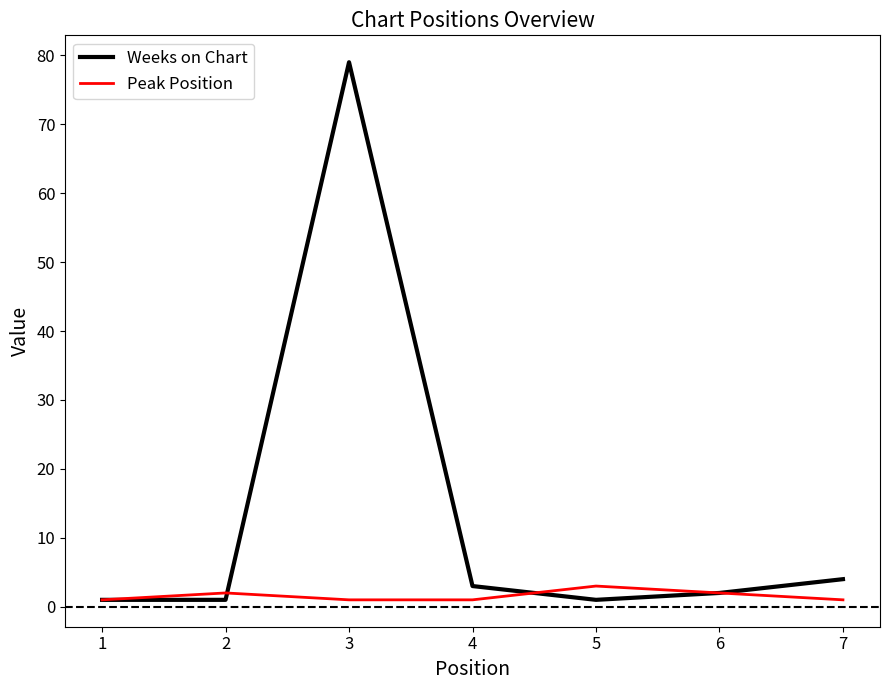

True or false: Weeks on Chart has a value of 2 at 6.

True